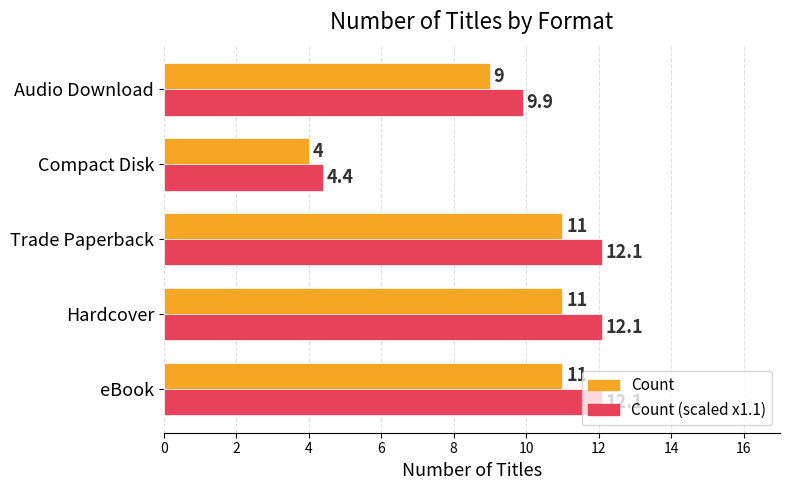

What is the maximum value shown in the chart?

12.1